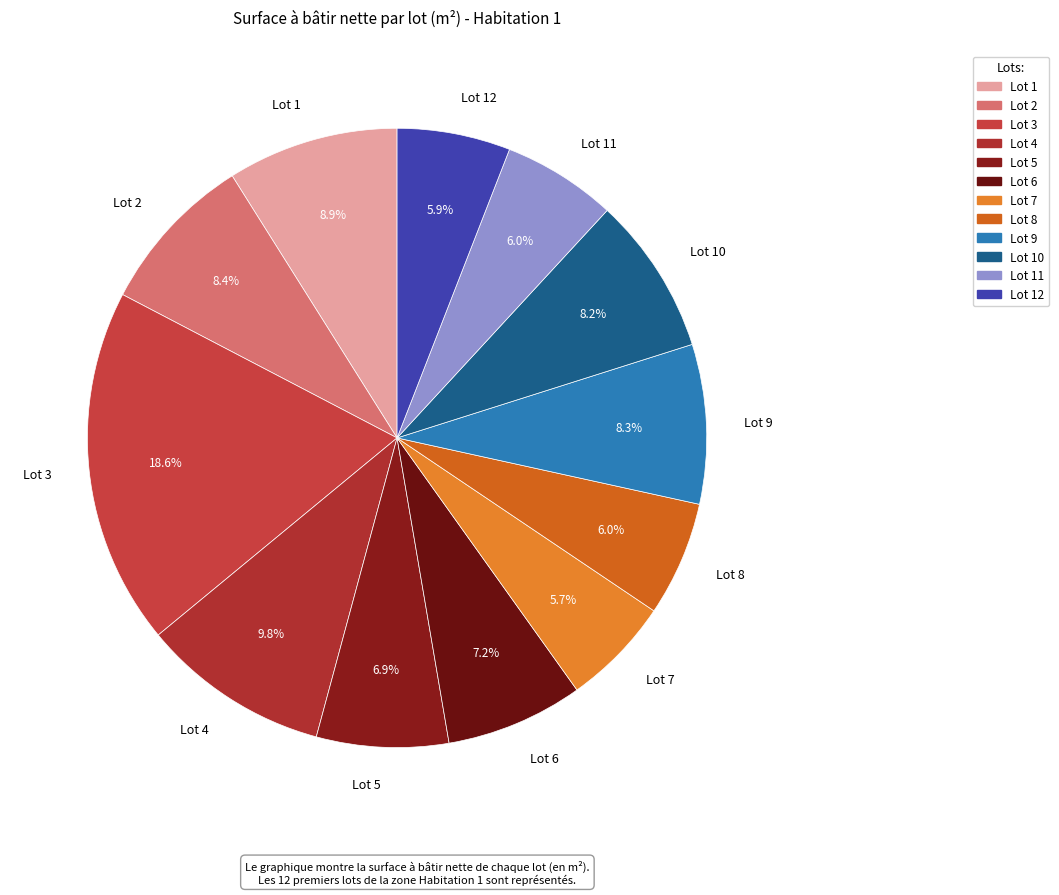

Is Lot 4 the majority of the pie?

No